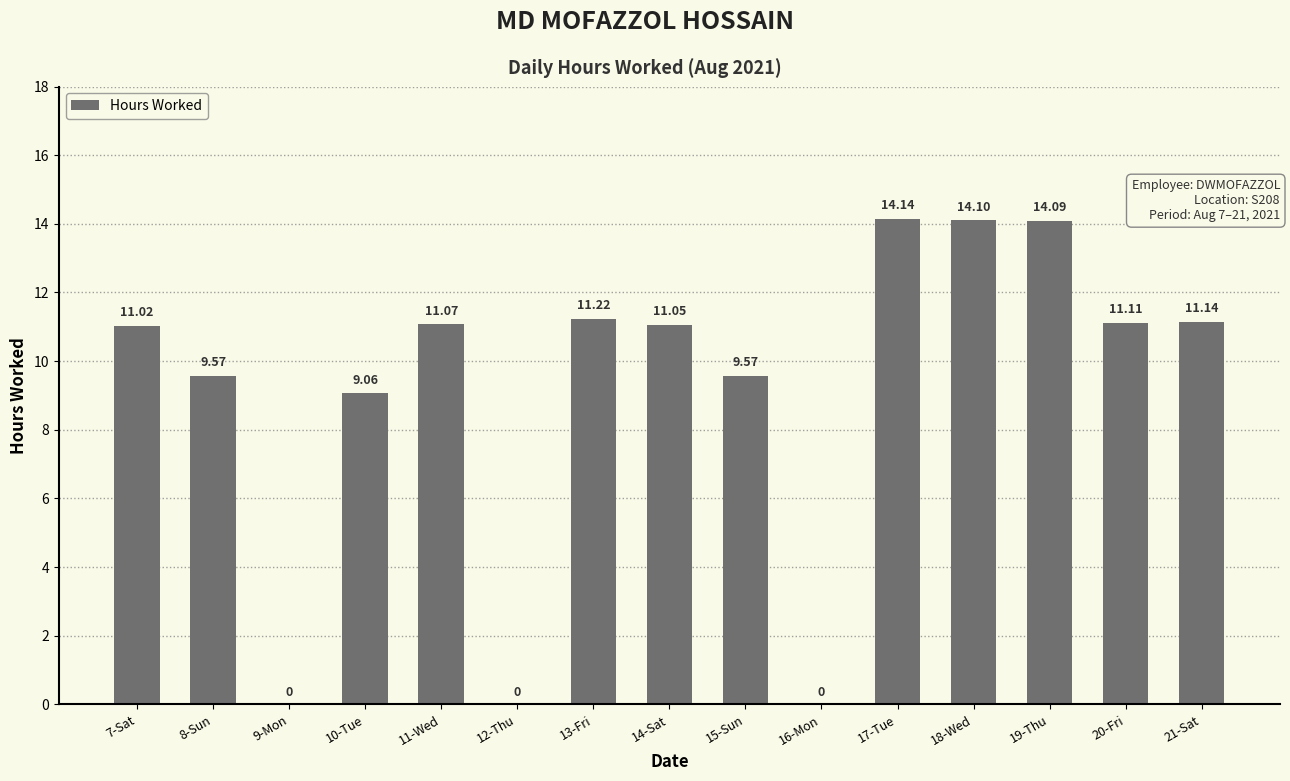

What is the ratio of the value at 18-Wed to the value at 7-Sat?

1.3